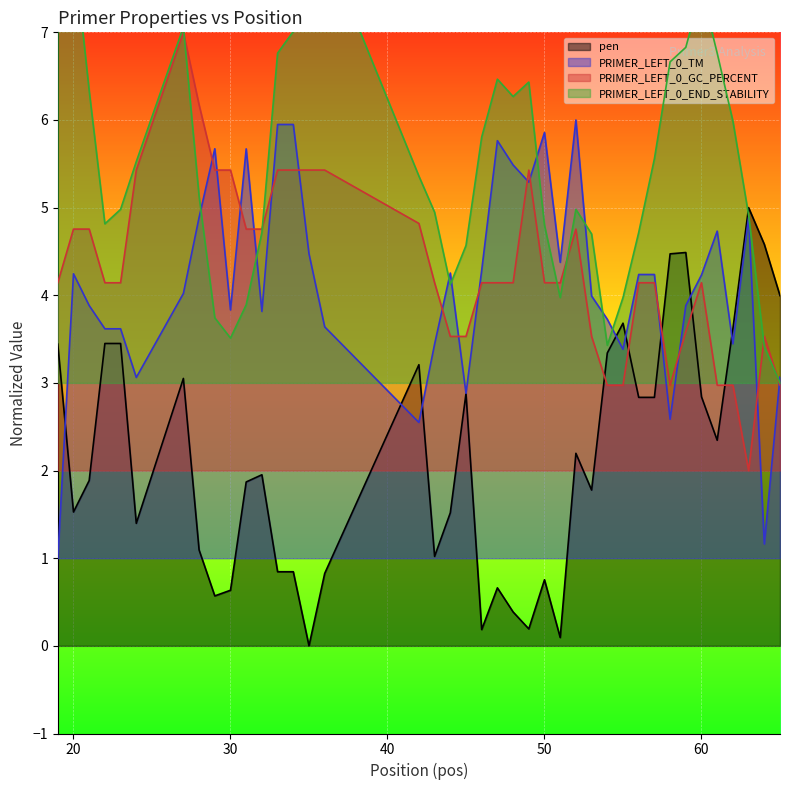

What is the approximate value of pen at 24?

1.4